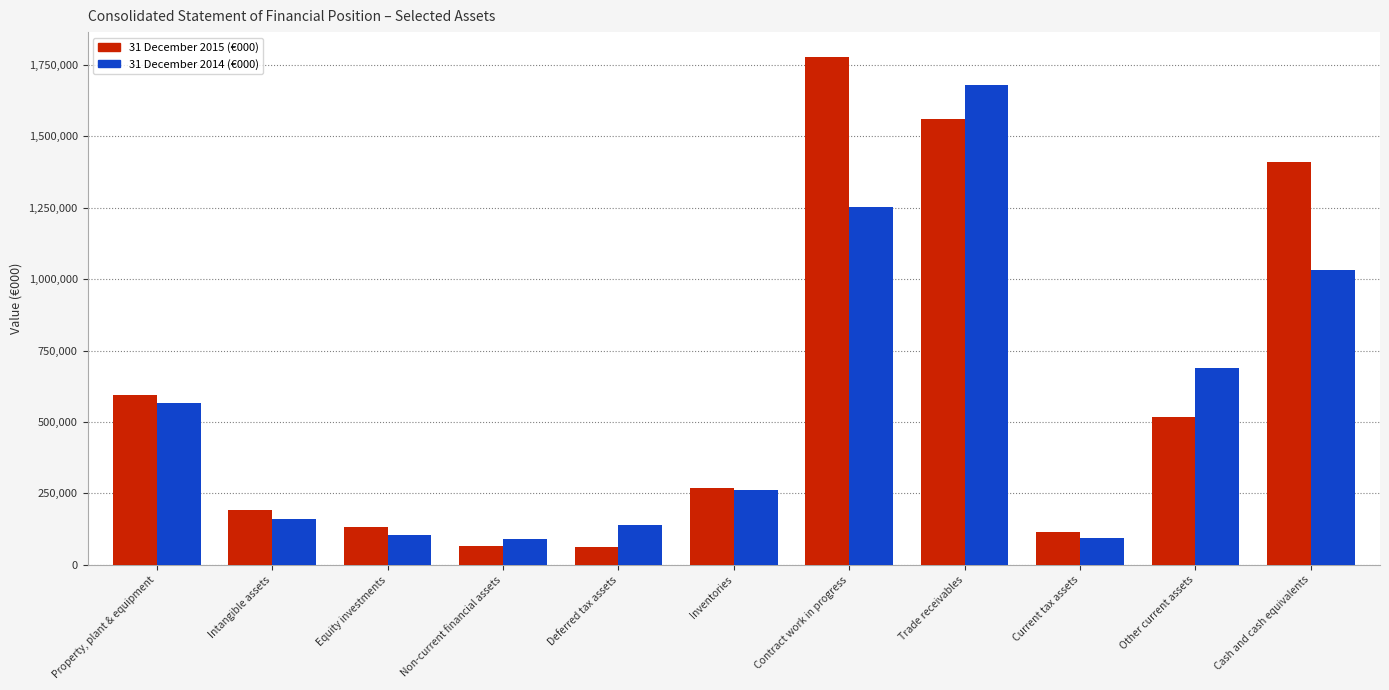

How many groups of bars are there?

11